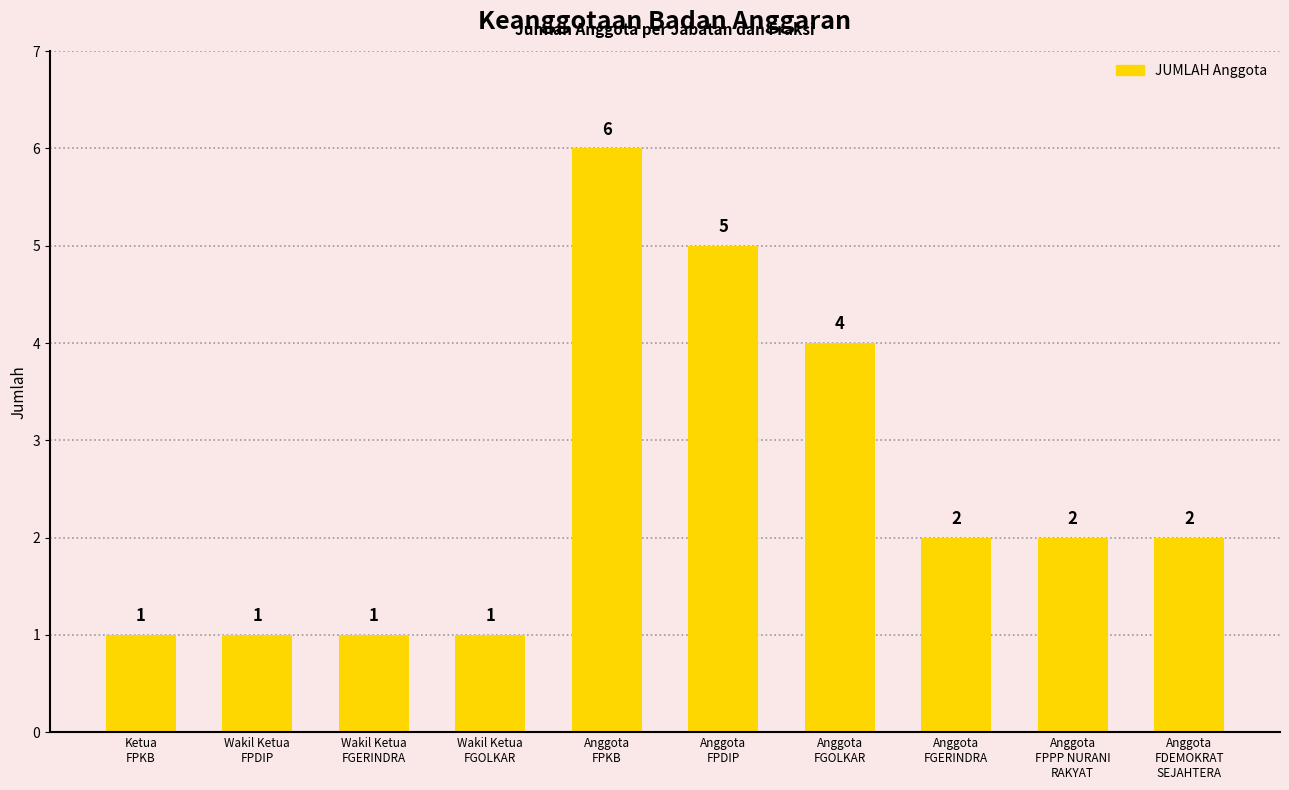

Does the chart contain stacked bars?

No